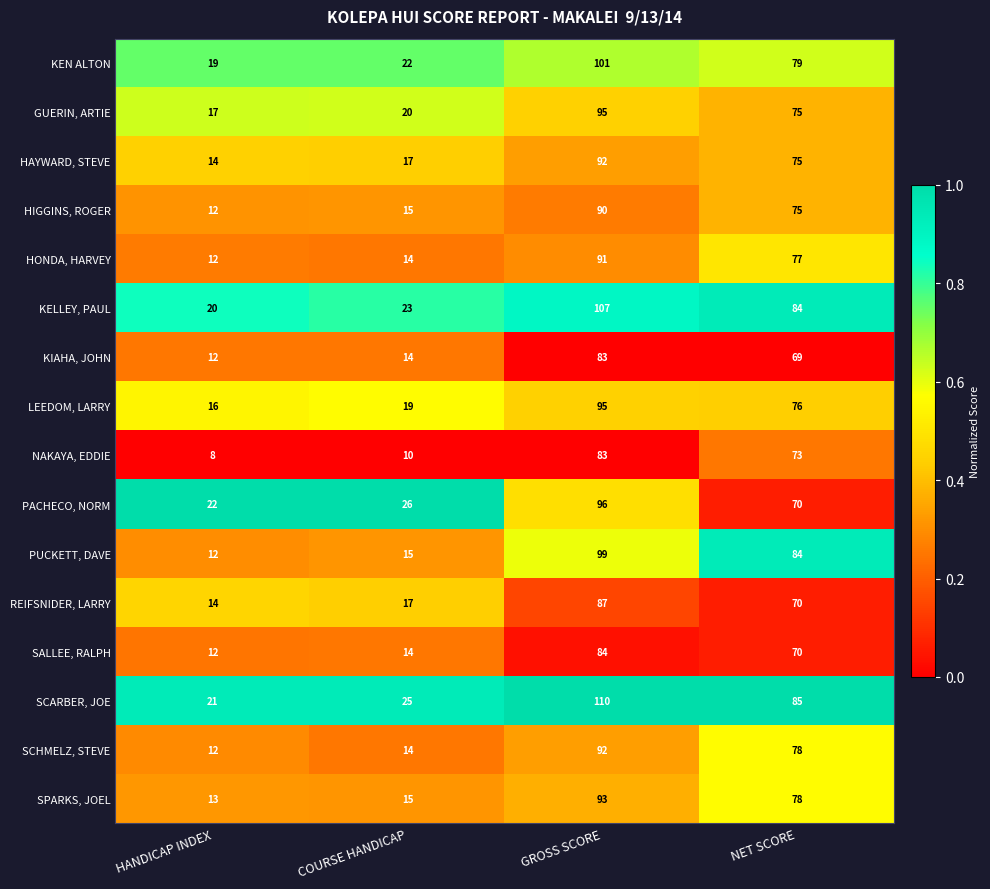

What is the sum of the REIFSNIDER, LARRY values at NET SCORE and COURSE HANDICAP?

87